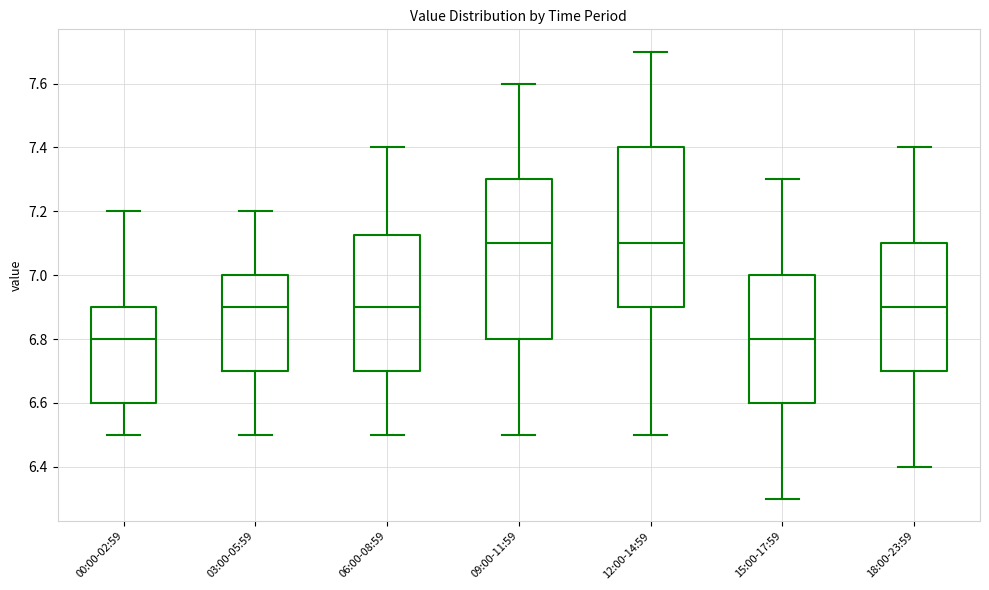

Reading left to right, read every box against the y-axis: the position of its median line, the range the box covers, and the ends of its whiskers. The values are not printed on the chart, so give them approximately, as read against the axis.

00:00-02:59: median 6.80, box 6.60 to 6.90, whiskers 6.50 to 7.20
03:00-05:59: median 6.90, box 6.70 to 7.00, whiskers 6.50 to 7.20
06:00-08:59: median 6.90, box 6.70 to 7.12, whiskers 6.50 to 7.40
09:00-11:59: median 7.10, box 6.80 to 7.30, whiskers 6.50 to 7.60
12:00-14:59: median 7.10, box 6.90 to 7.40, whiskers 6.50 to 7.70
15:00-17:59: median 6.80, box 6.60 to 7.00, whiskers 6.30 to 7.30
18:00-23:59: median 6.90, box 6.70 to 7.10, whiskers 6.40 to 7.40